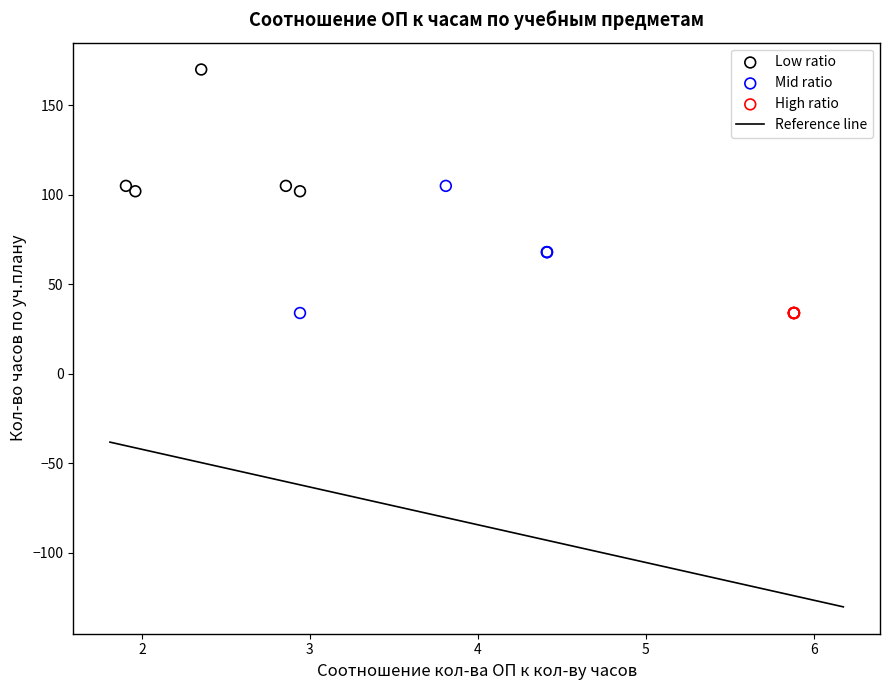

Which series contains the highest Y value?

Low ratio